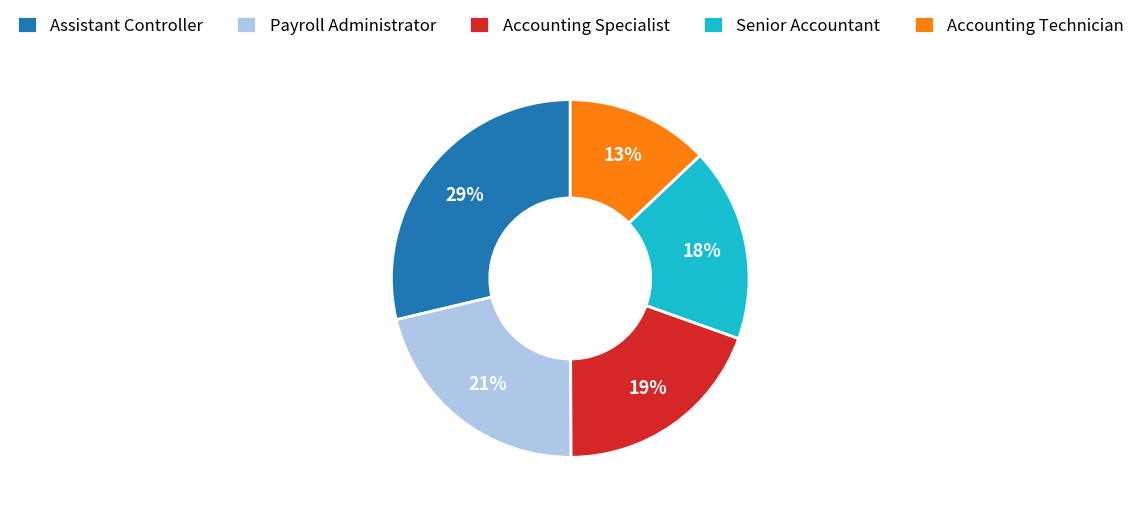

Rank the categories by value from highest to lowest.

Assistant Controller, Payroll Administrator, Accounting Specialist, Senior Accountant, Accounting Technician